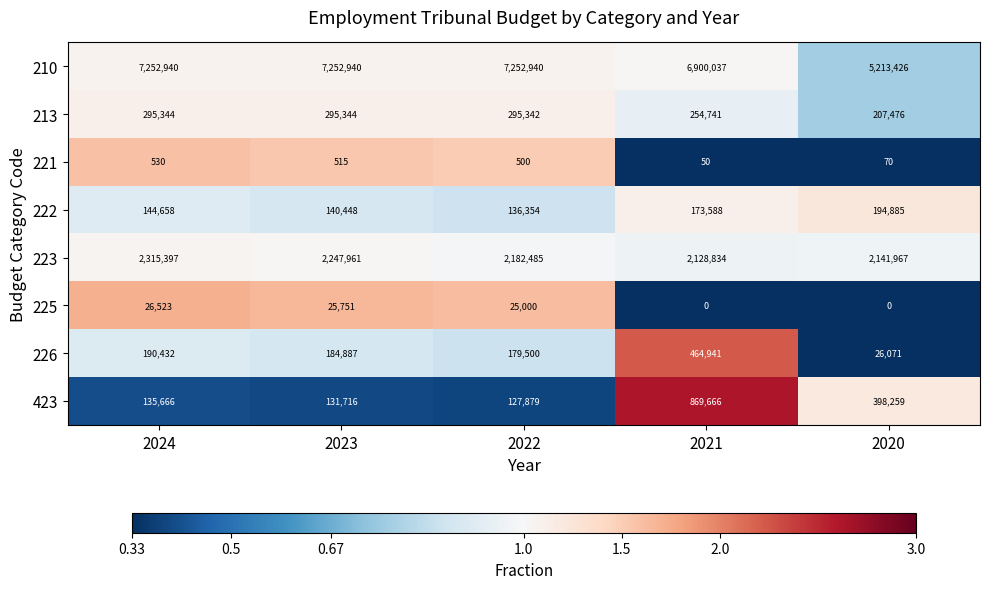

What is the difference between the 222 values at 2023 and 2022?

4094